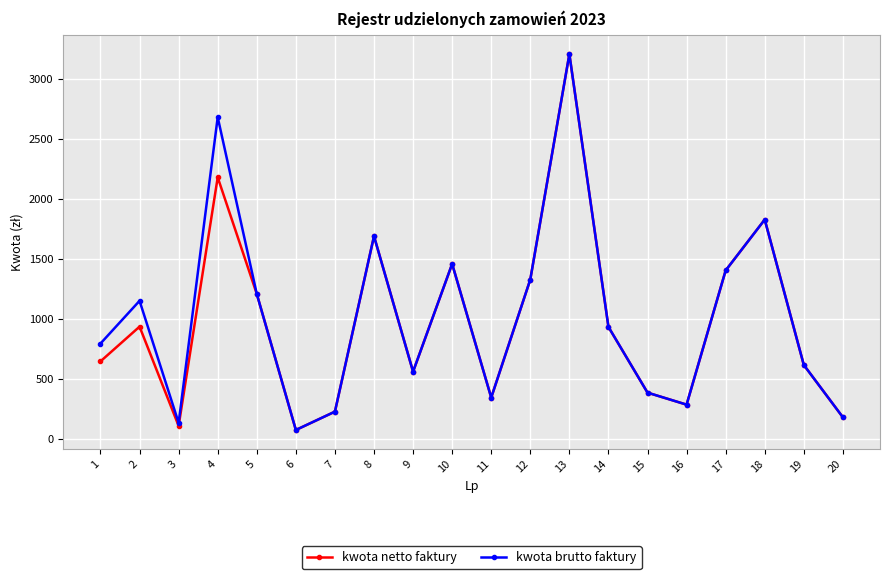

Which series has the largest total across all categories?

kwota brutto faktury